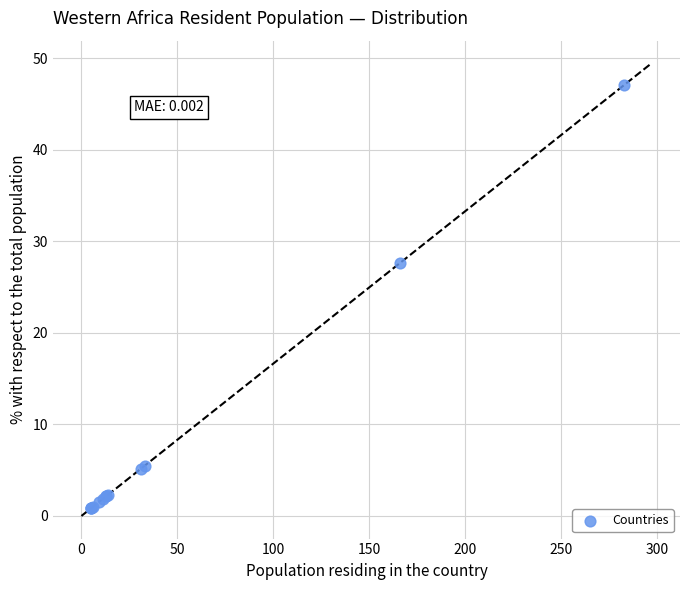

What Y value in the scatter plot is closest to 23?

27.6